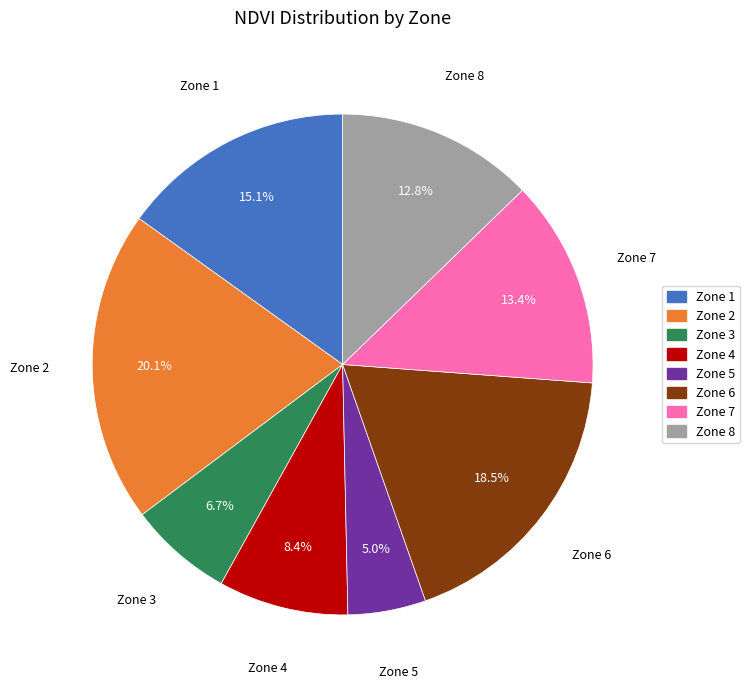

What is the smallest slice in the pie chart?

Zone 5